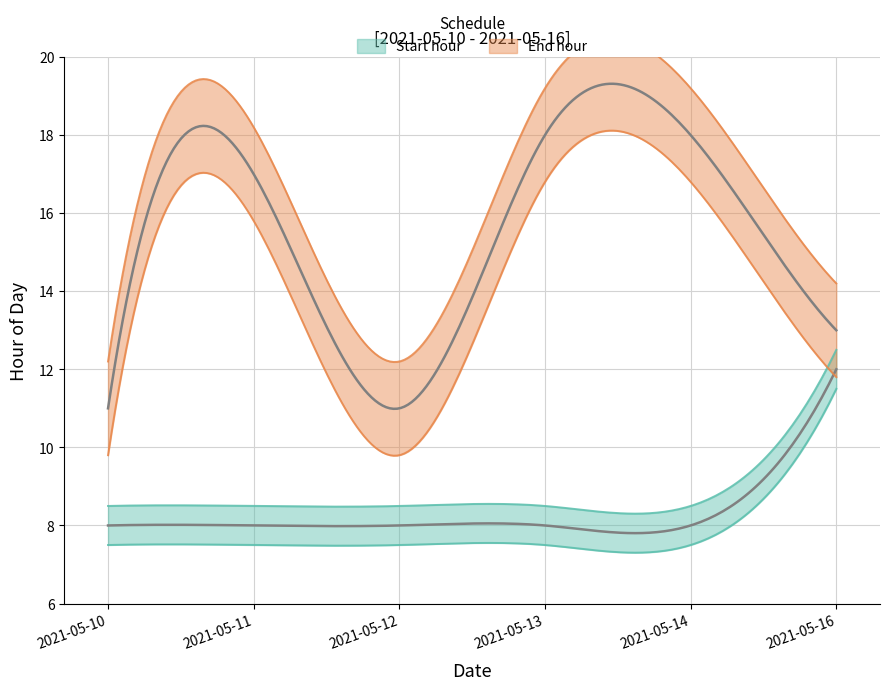

Count the number of categories in the chart.

6